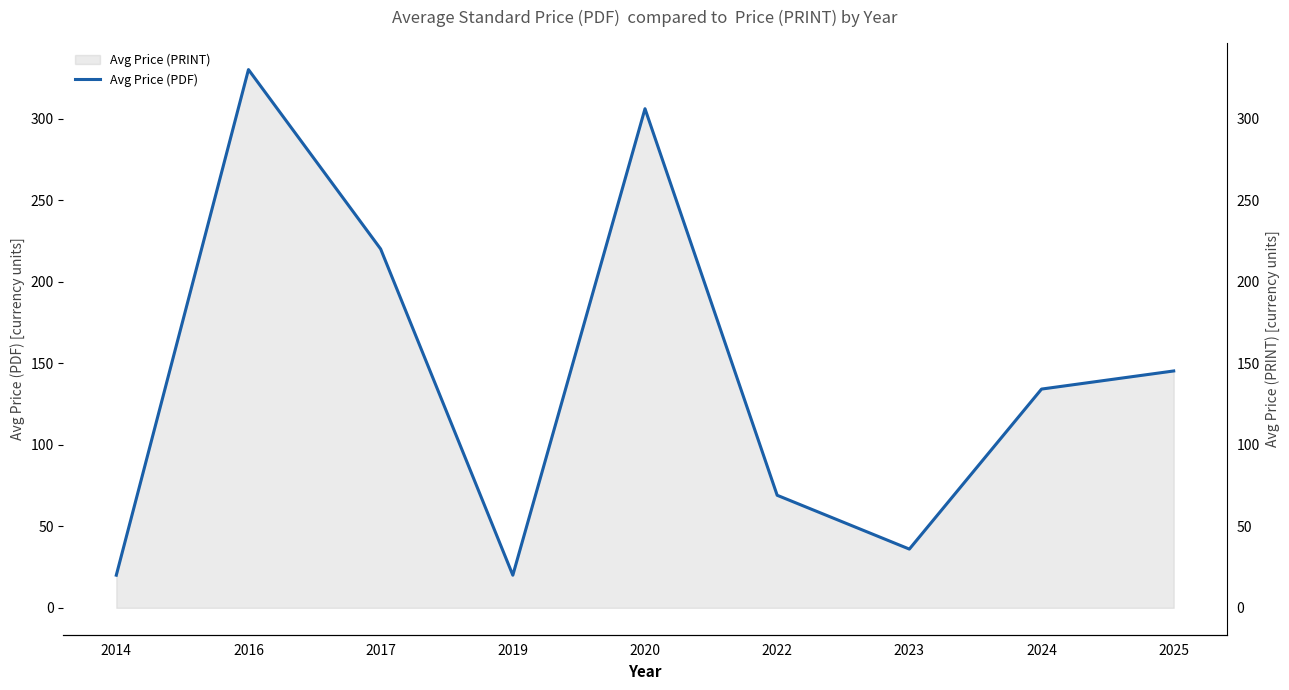

List the labels in order of value, smallest first.

2014, 2019, 2023, 2022, 2024, 2025, 2017, 2020, 2016